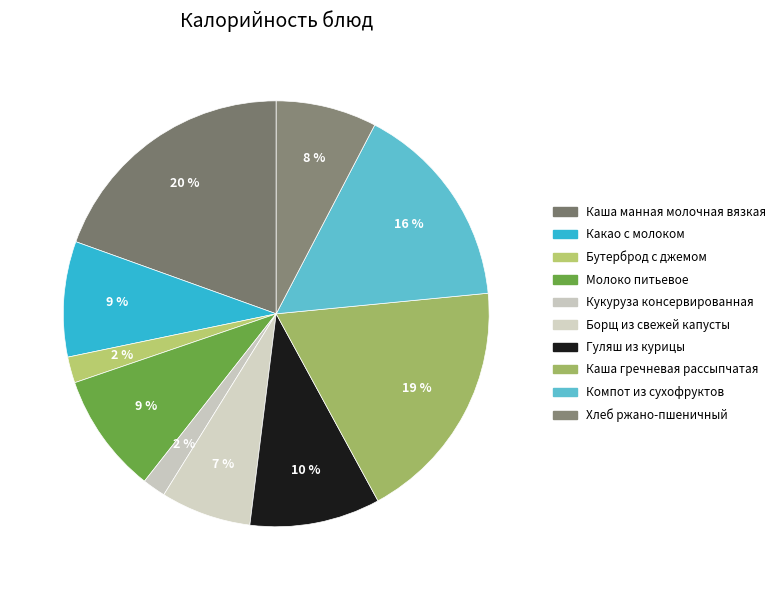

Rank the categories by value from lowest to highest.

Кукуруза консервированная, Бутерброд с джемом, Борщ из свежей капусты, Хлеб ржано-пшеничный, Какао с молоком, Молоко питьевое, Гуляш из курицы, Компот из сухофруктов, Каша гречневая рассыпчатая, Каша манная молочная вязкая